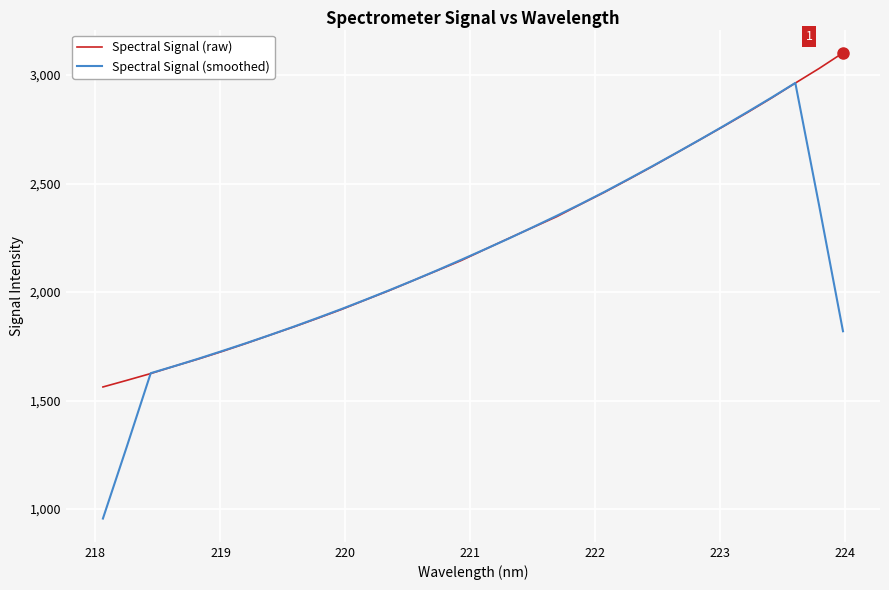

What is the smallest value displayed?

956.0